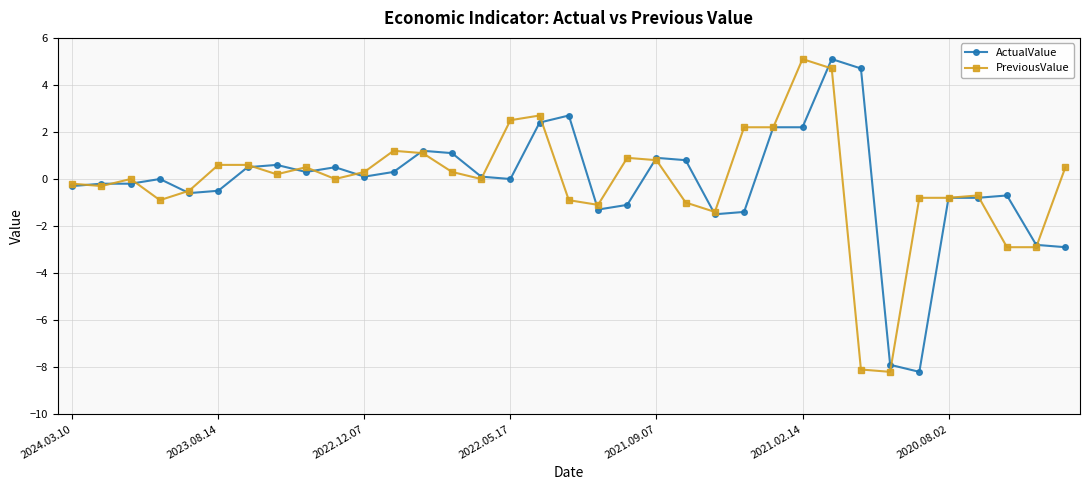

What is the maximum value shown in the chart?

5.1